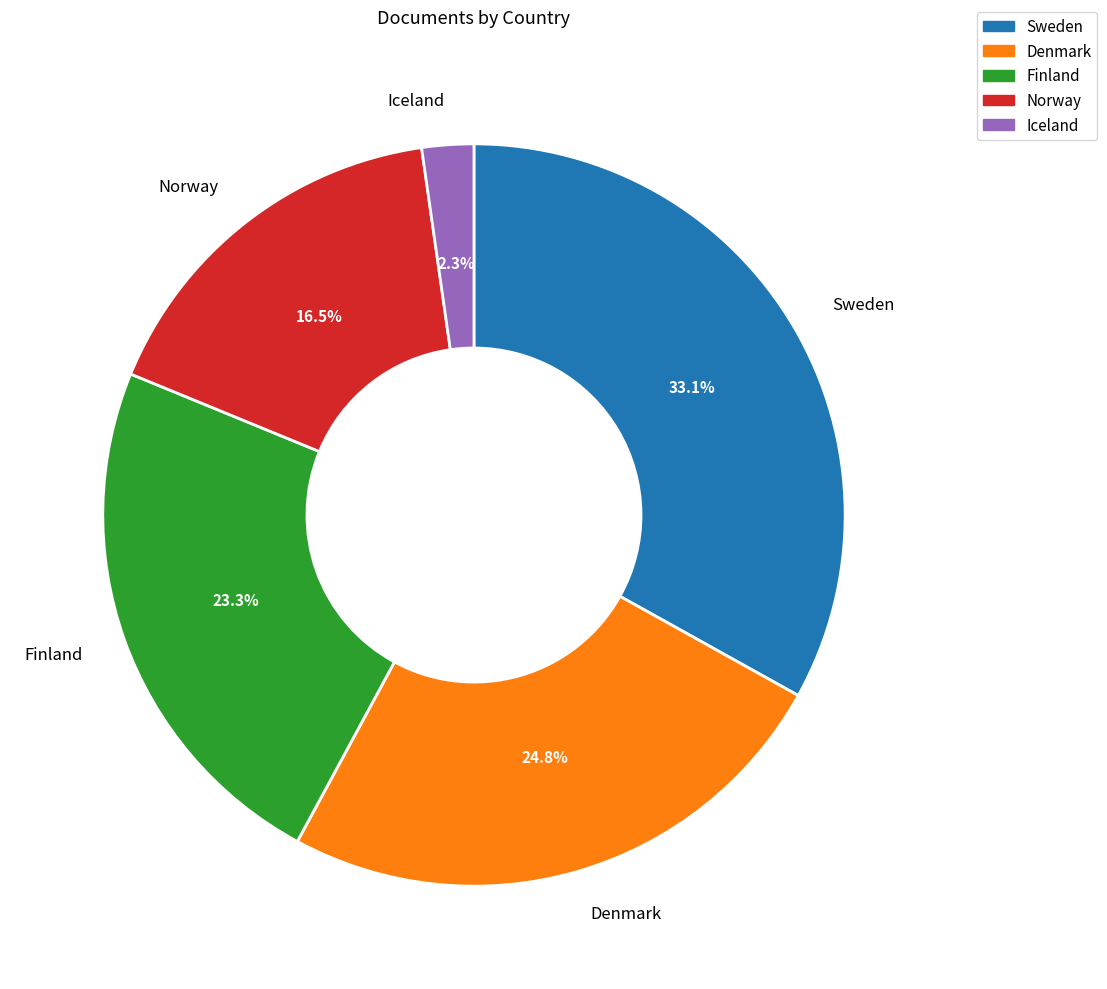

What is the ratio of the value at Iceland to the value at Denmark?

0.1